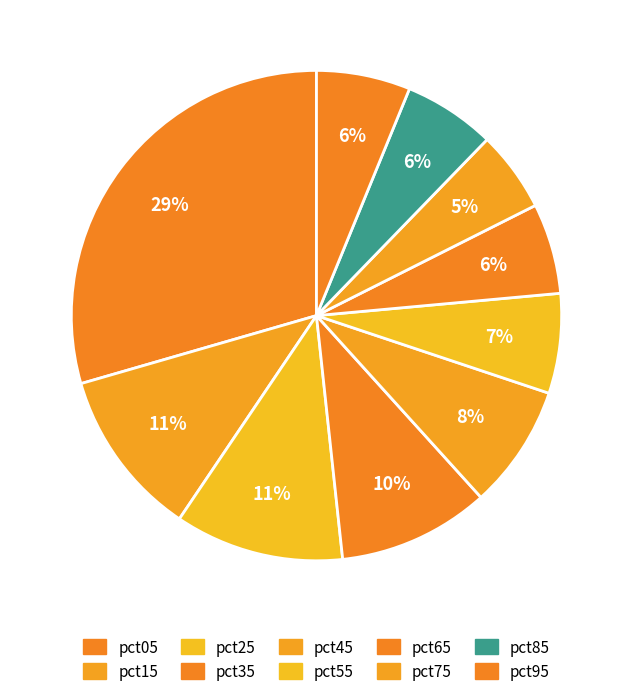

What is the change in value from pct35 to pct55?

-0.2